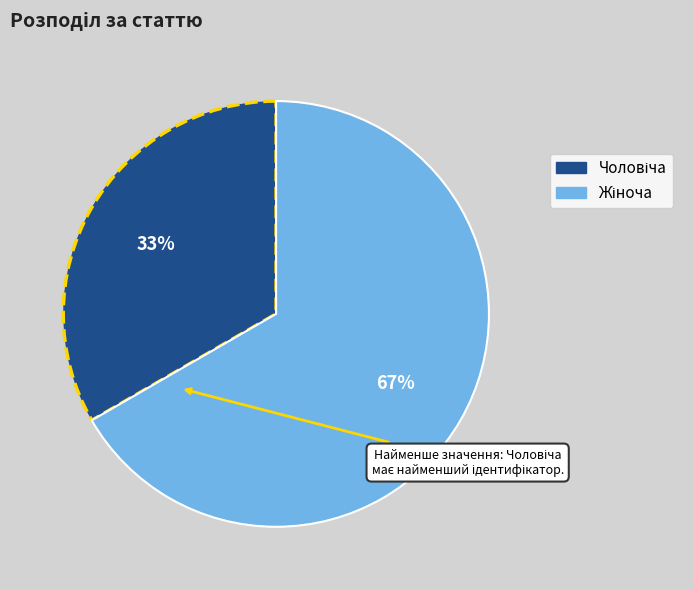

Is there a majority slice in this chart?

Yes